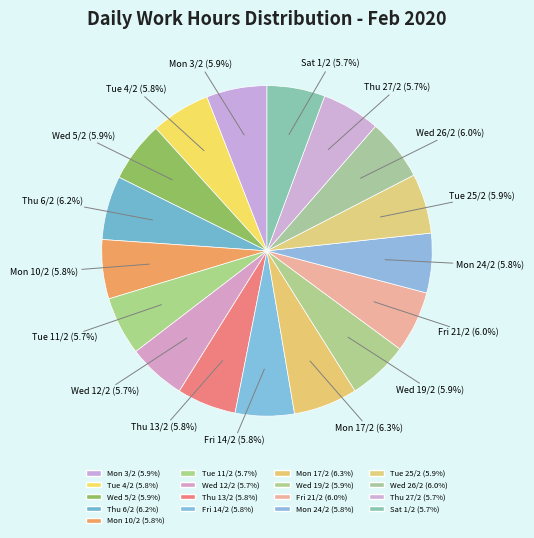

Which slice is the largest?

Mon 17/2